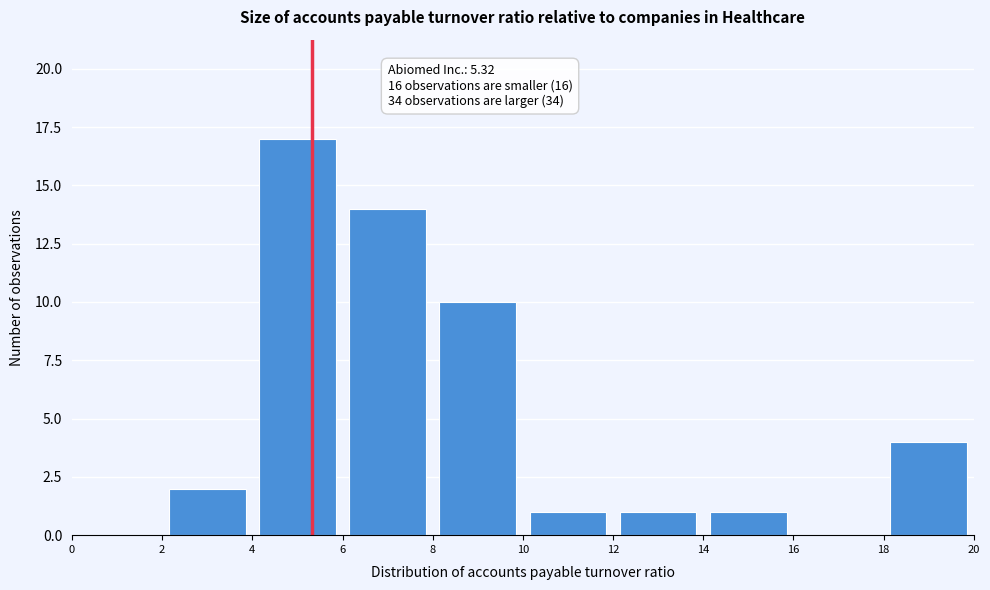

Which range on the x-axis has the tallest bar?

4 to 6